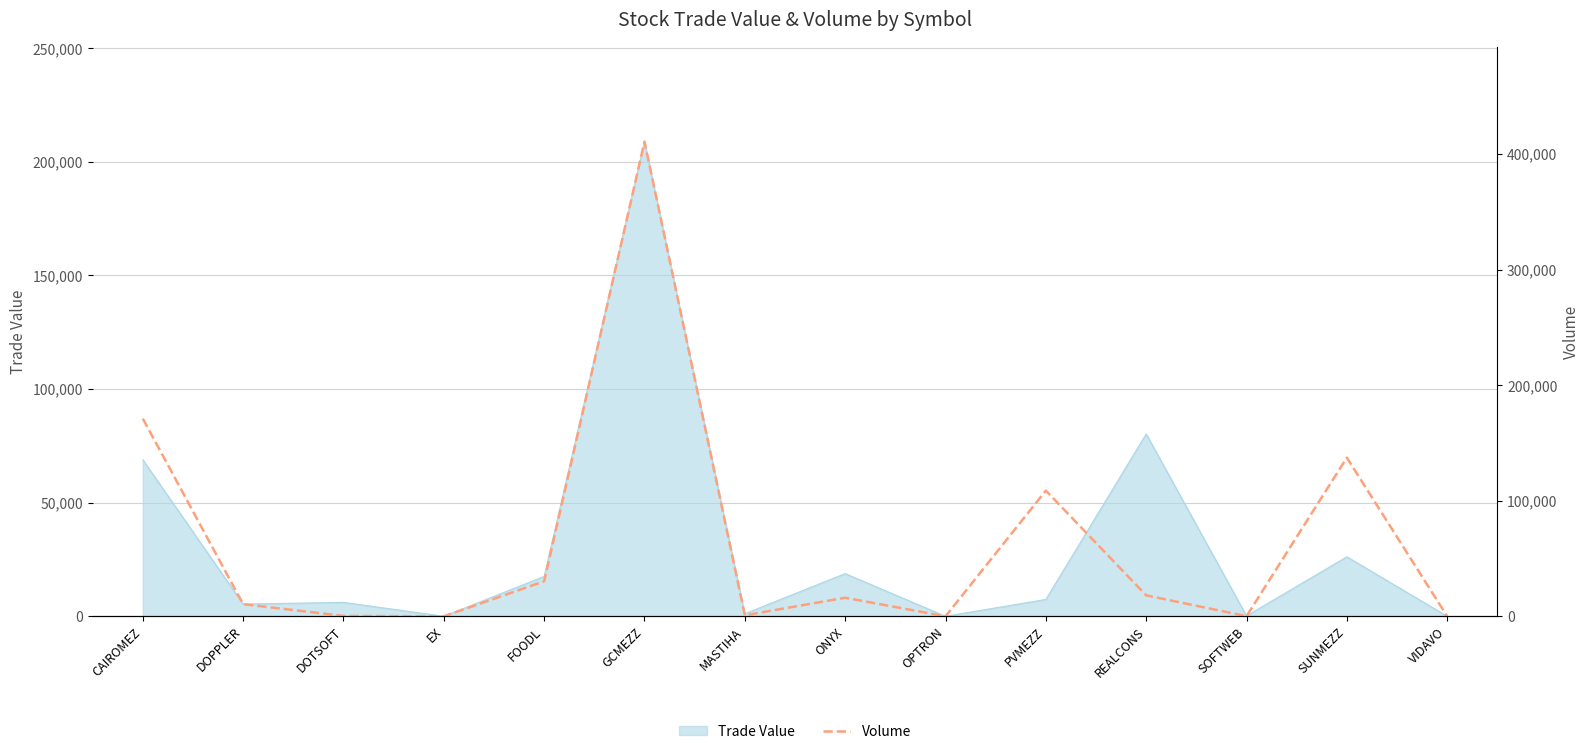

What is the label of the 2nd point from the right?

SUNMEZZ